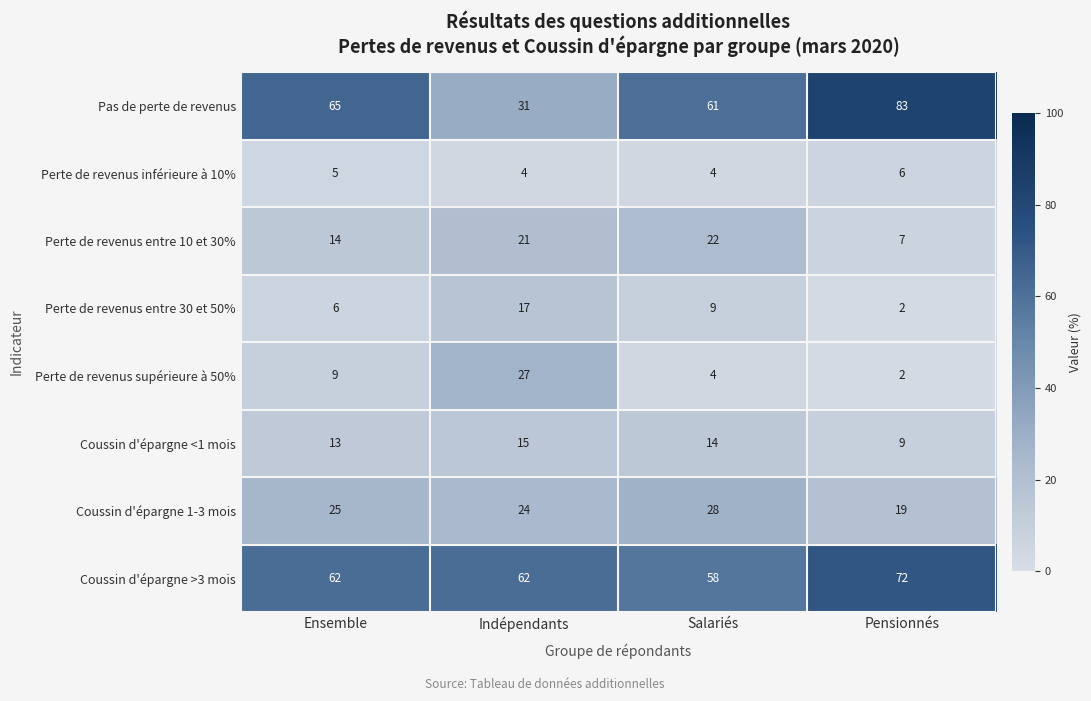

Which series has the widest spread of values?

Pas de perte de revenus